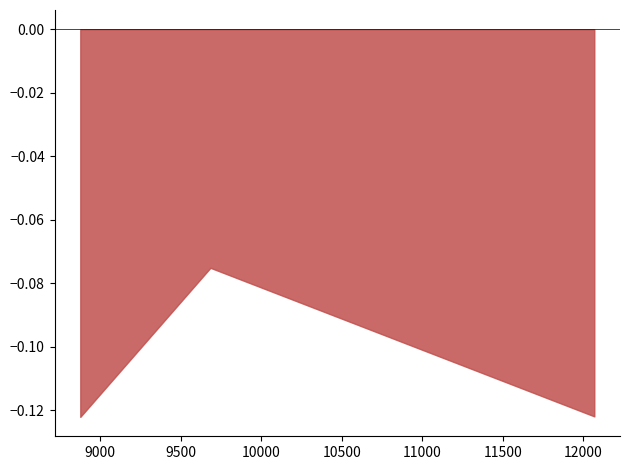

Count the number of categories in the chart.

3